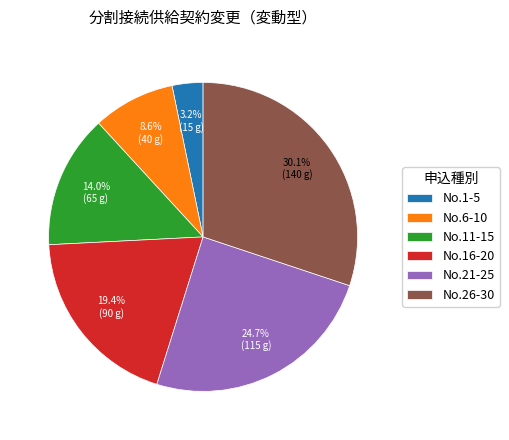

Between No.6-10 and No.21-25, which is larger?

No.21-25